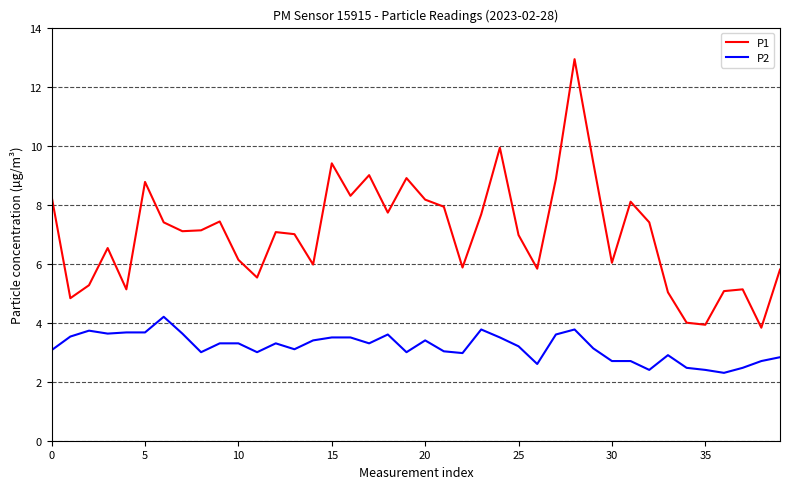

True or false: P2 and P1 cross at least once.

False